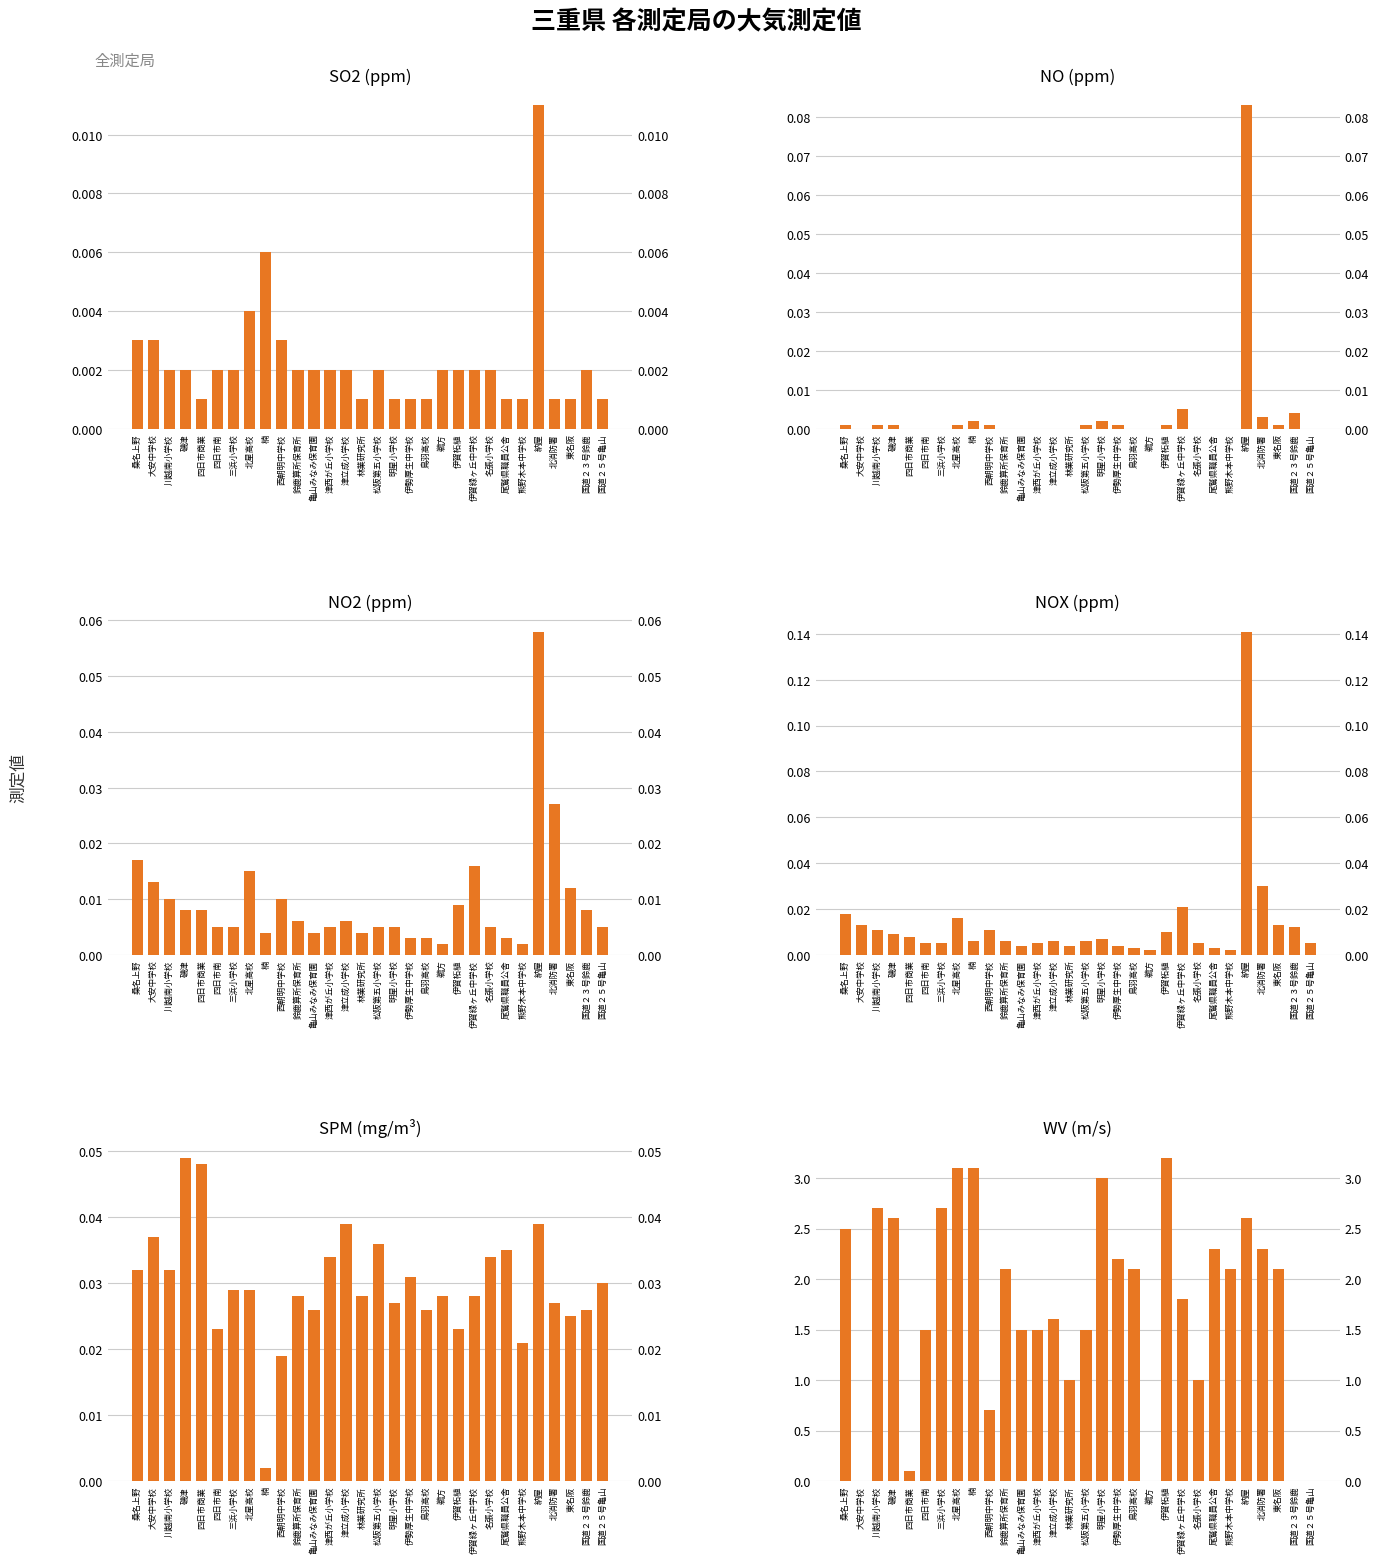

Does the chart contain stacked bars?

No